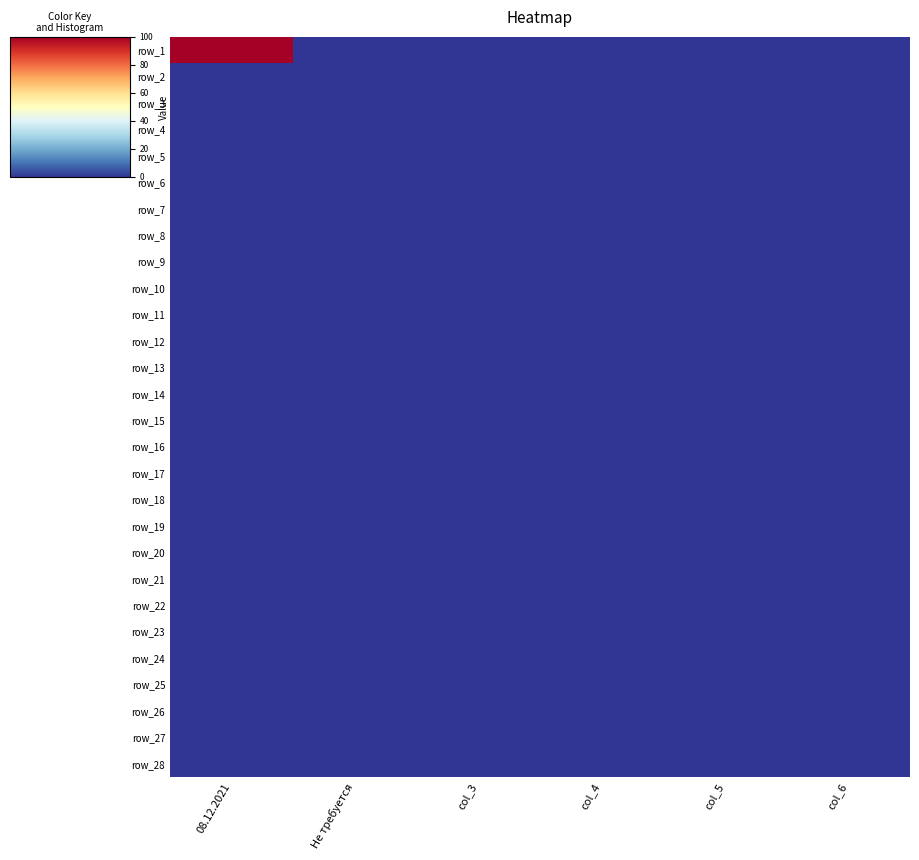

True or false: row_9 has a value of 0 at col_3.

True